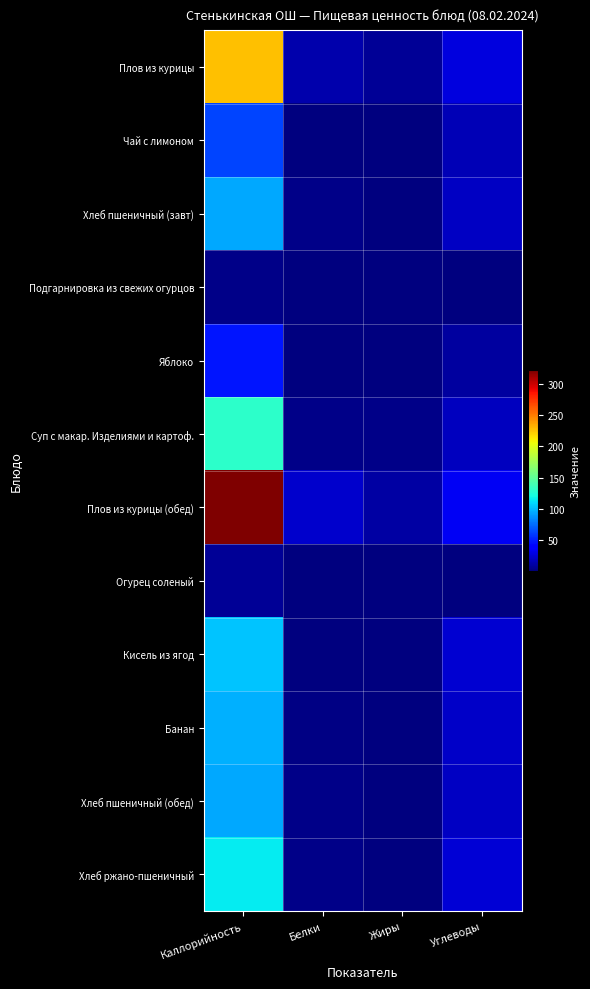

Which category has the highest value across all series?

Каллорийность